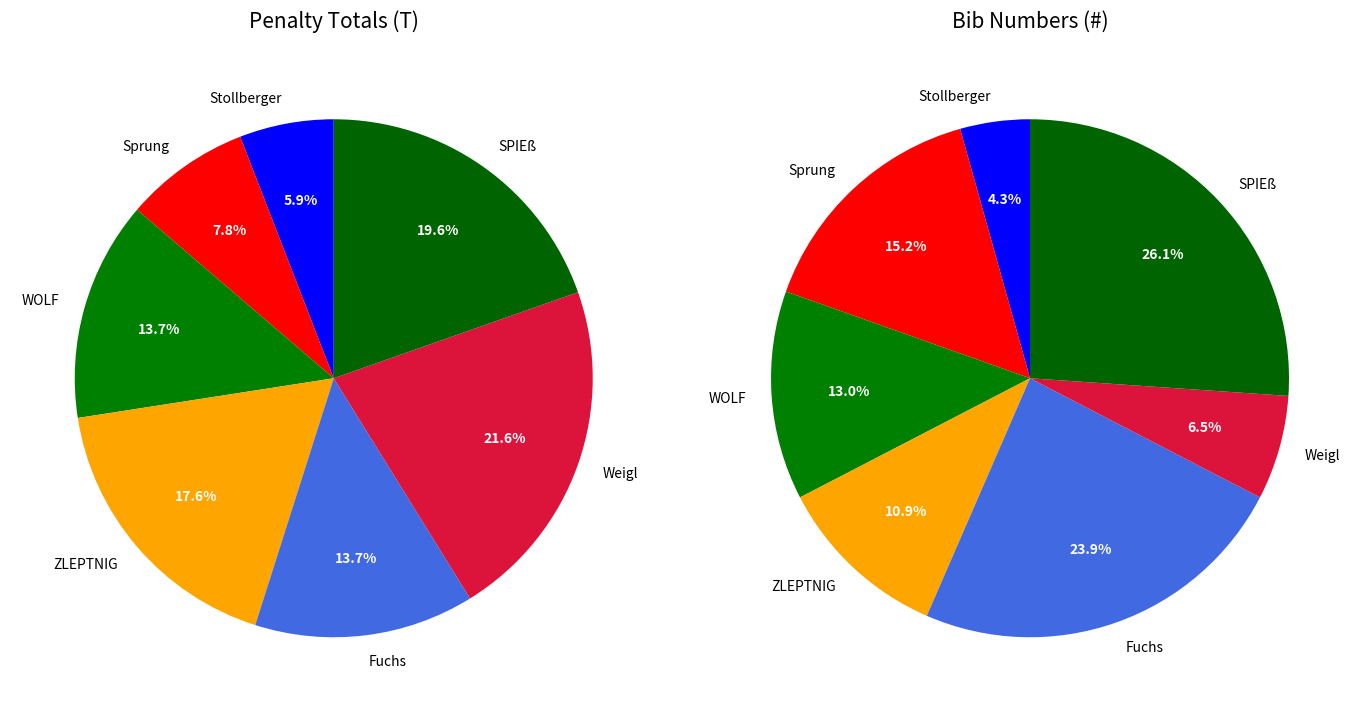

Do ZLEPTNIG Ilka and Sprung Anne-Marie together represent more than half of the pie?

No